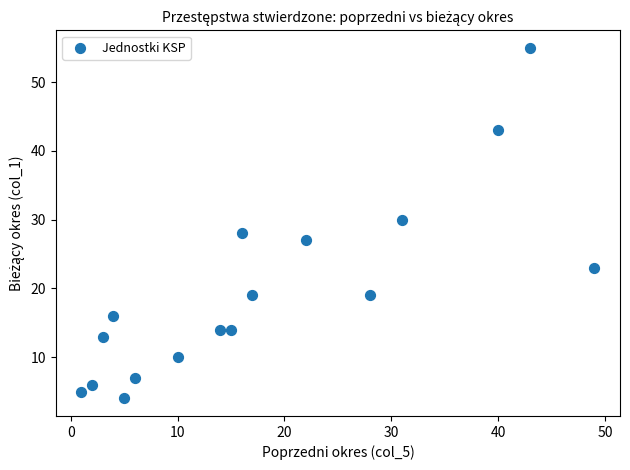

What is the range of X values (max minus min)?

48